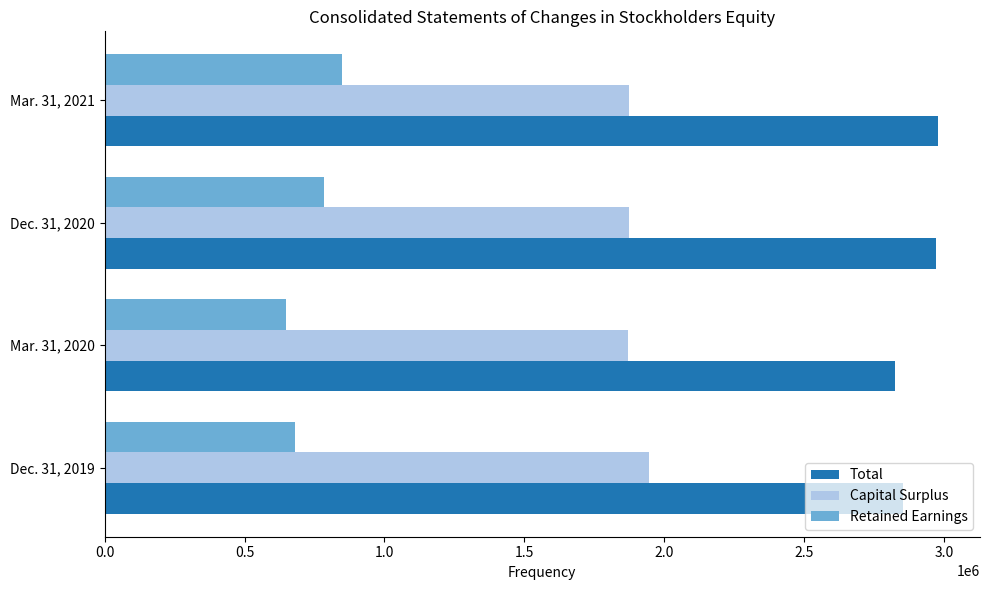

Which series has the largest total across all categories?

Total